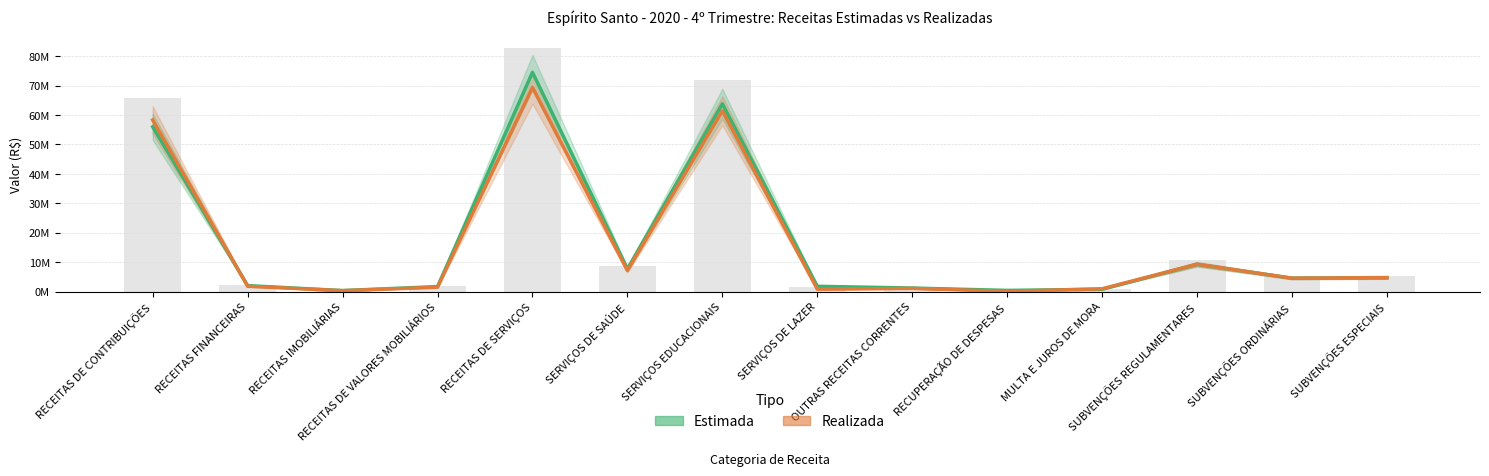

Between RECEITAS FINANCEIRAS and RECEITAS DE SERVIÇOS, which series saw the biggest shift?

Estimada